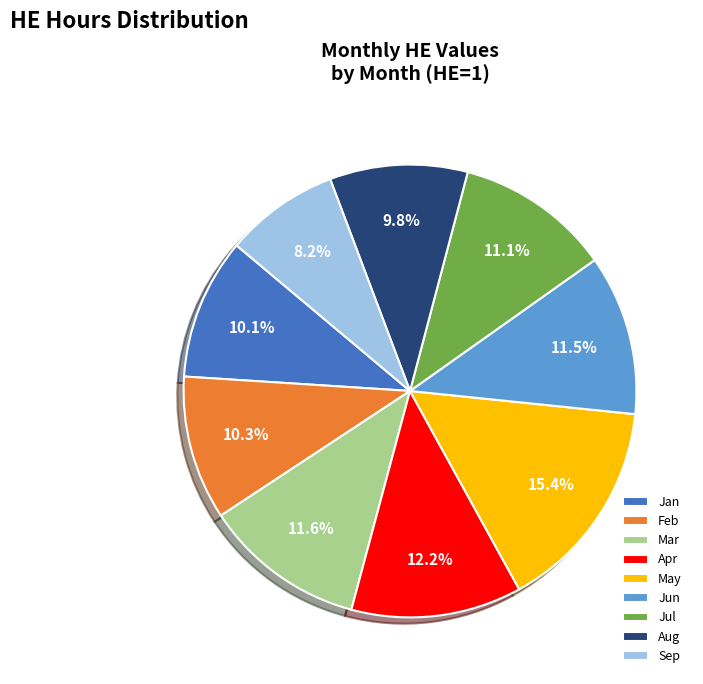

What percentage is the Feb slice, to the nearest percent?

10%